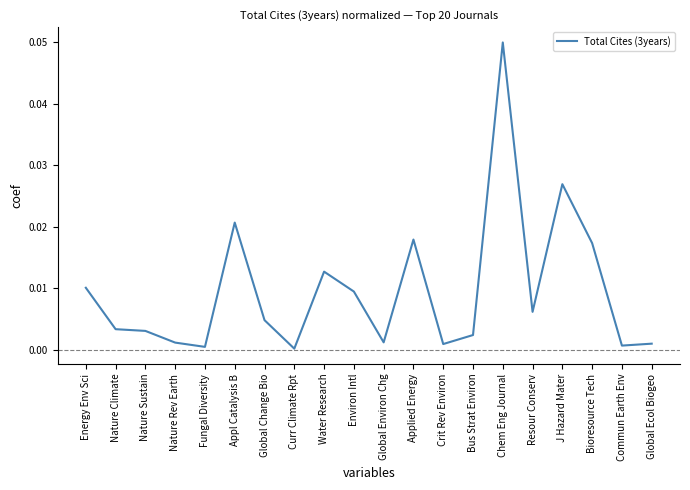

Is it true that the value at Fungal Diversity is 0.0?

True